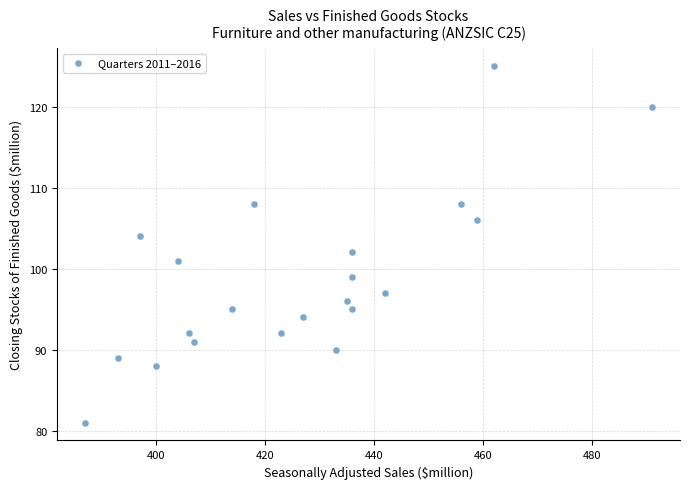

What is the range of Y values (max minus min)?

44